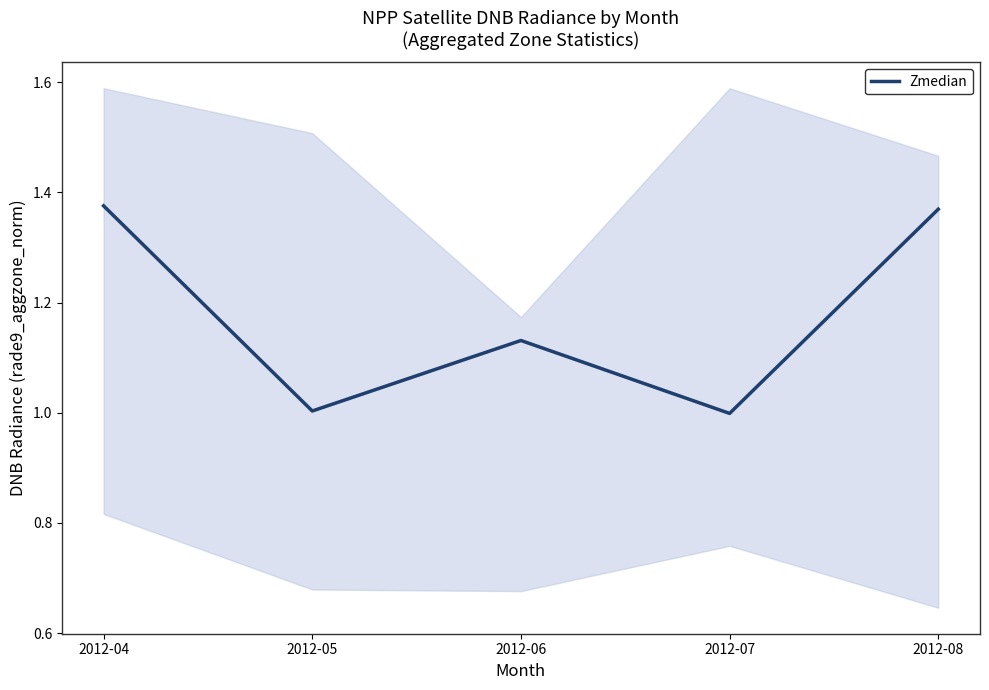

What is the difference between the maximum and minimum values?

0.4